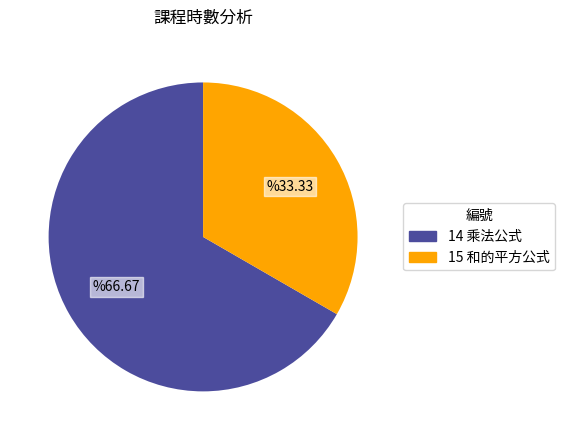

Which category has the smallest portion of the pie?

15